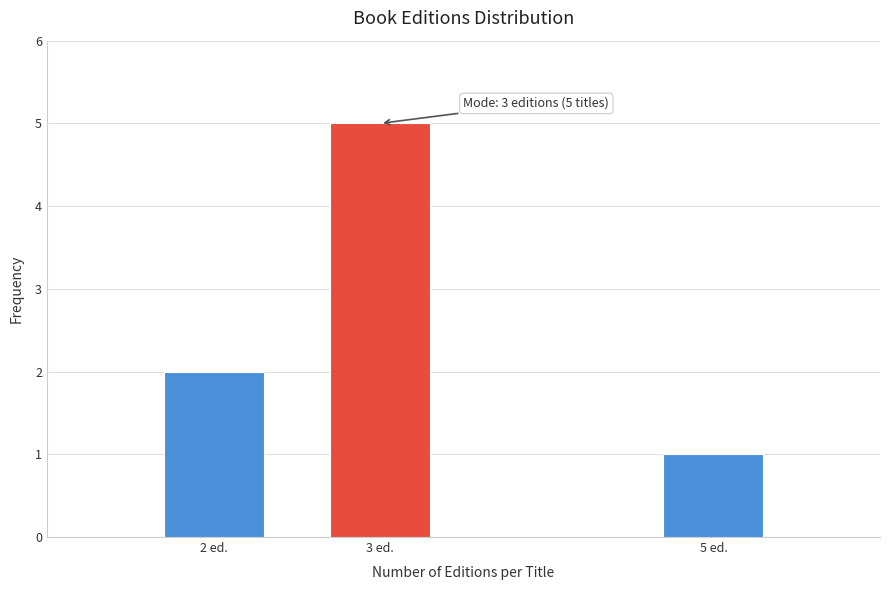

Reading left to right, transcribe all the data shown in this chart.

2 ed.=2	3 ed.=5	5 ed.=1